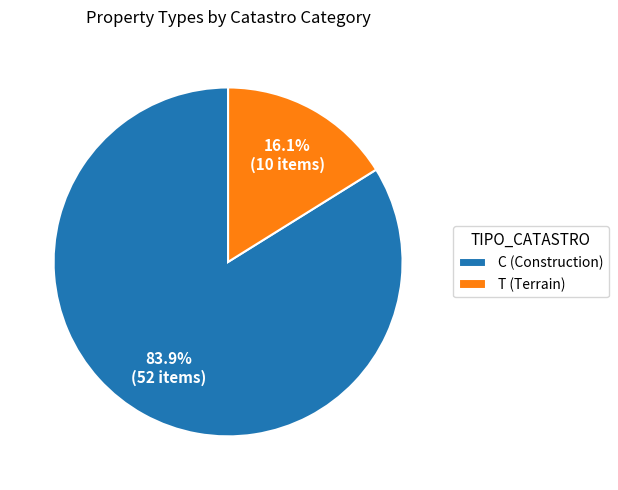

How many segments does this pie chart have?

2